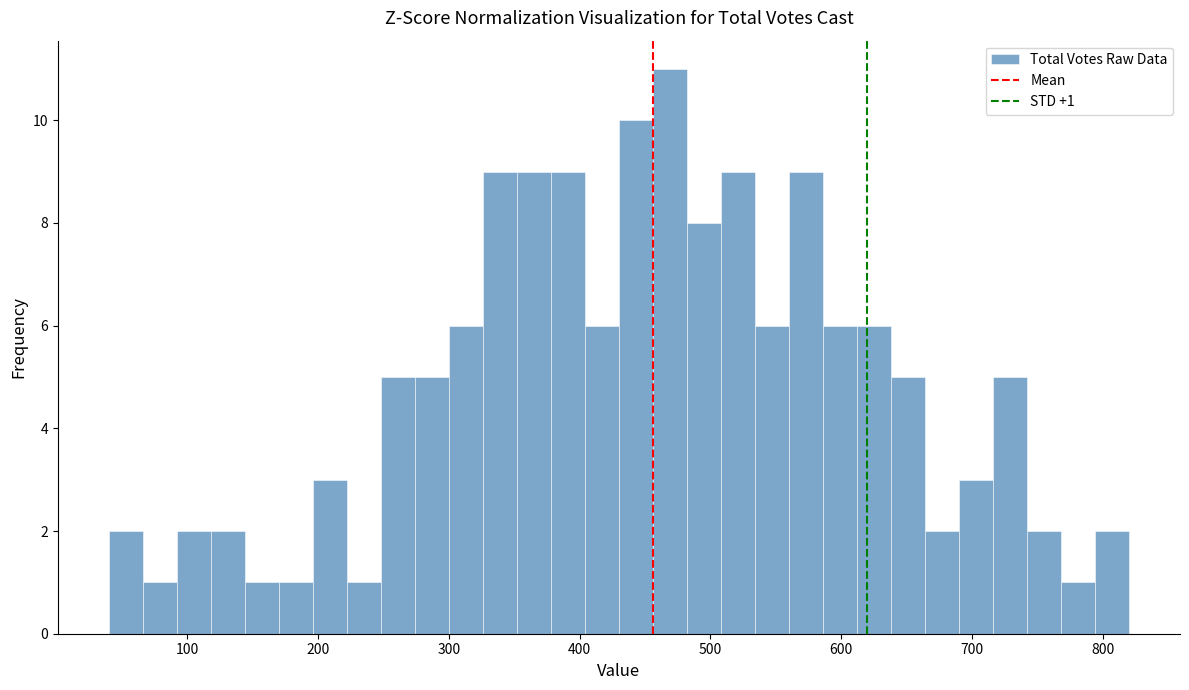

Around what value on the x-axis is the tallest bar? Give the approximate position of its centre, as read against the axis.

470